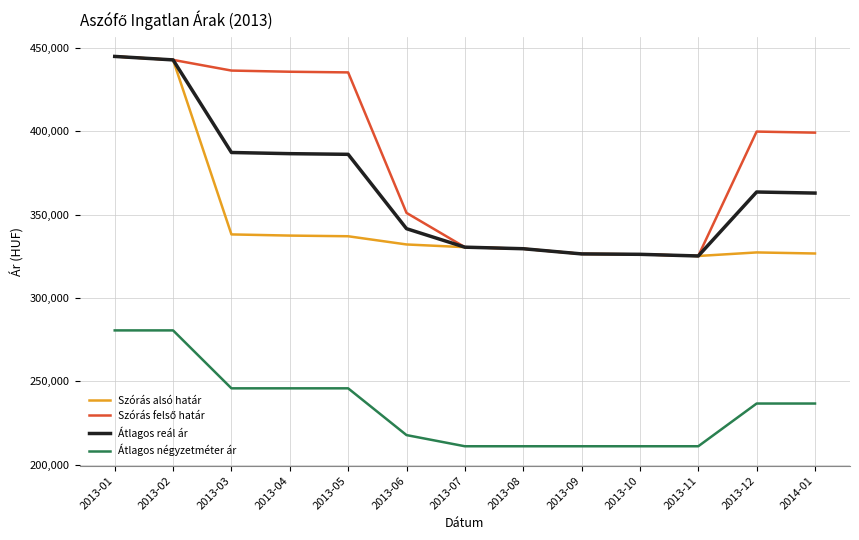

What is the difference between the highest and lowest values at 2013-01?

164277